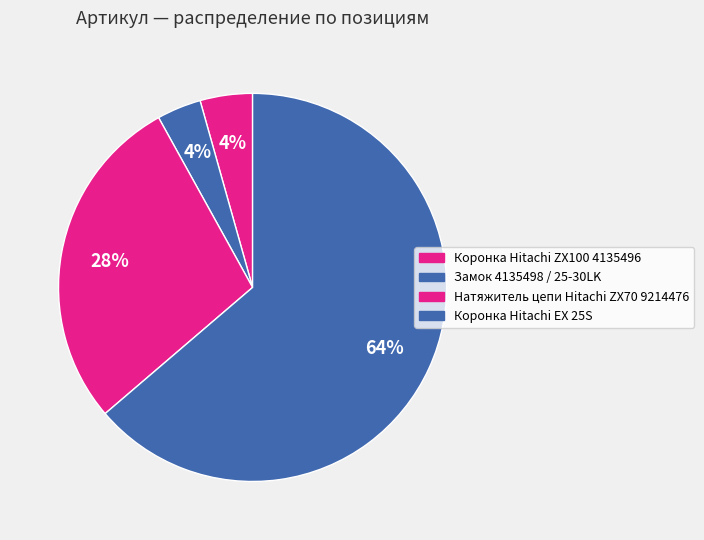

To the nearest percent, what percentage of the pie is Коронка Hitachi EX 25S?

64%